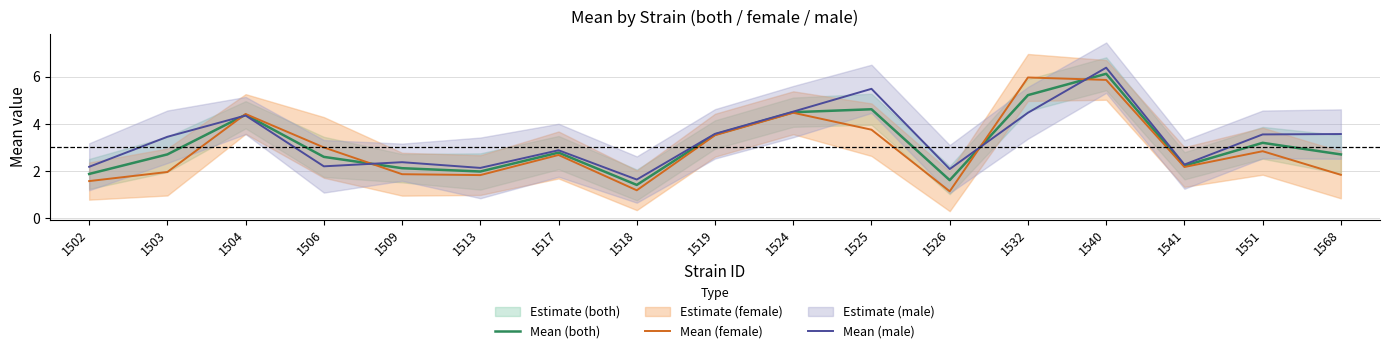

What is the lowest value of the Mean (male) series?

1.6